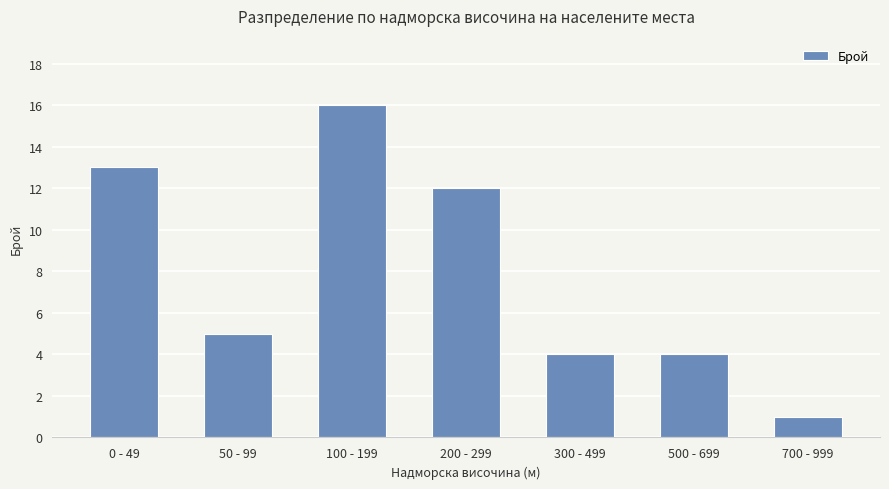

What is the value of the 4th bar from the left?

12